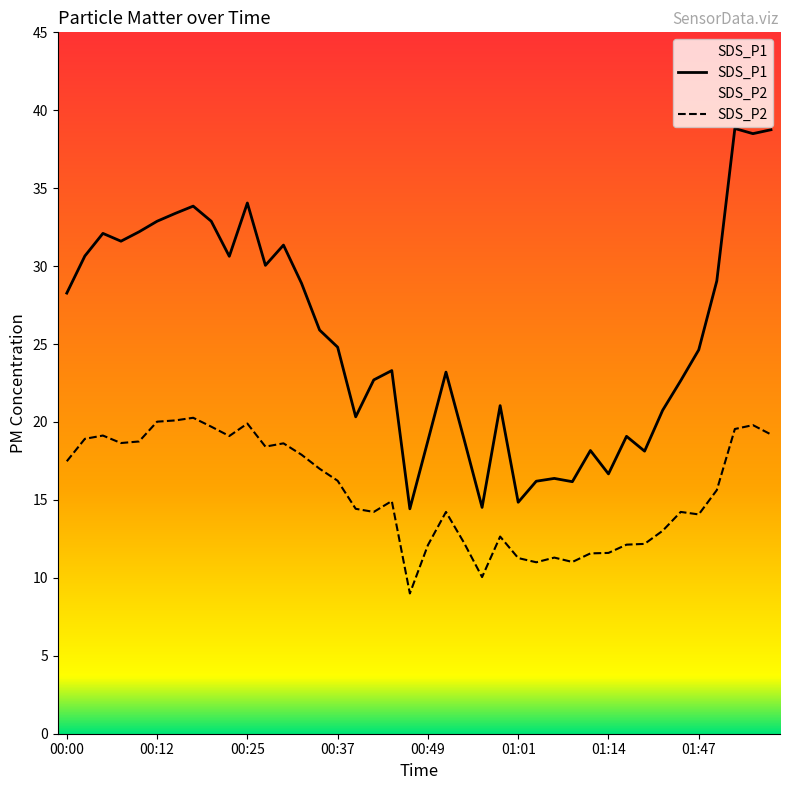

True or false: SDS_P2 has a value of 19.6 at 02:17.

True